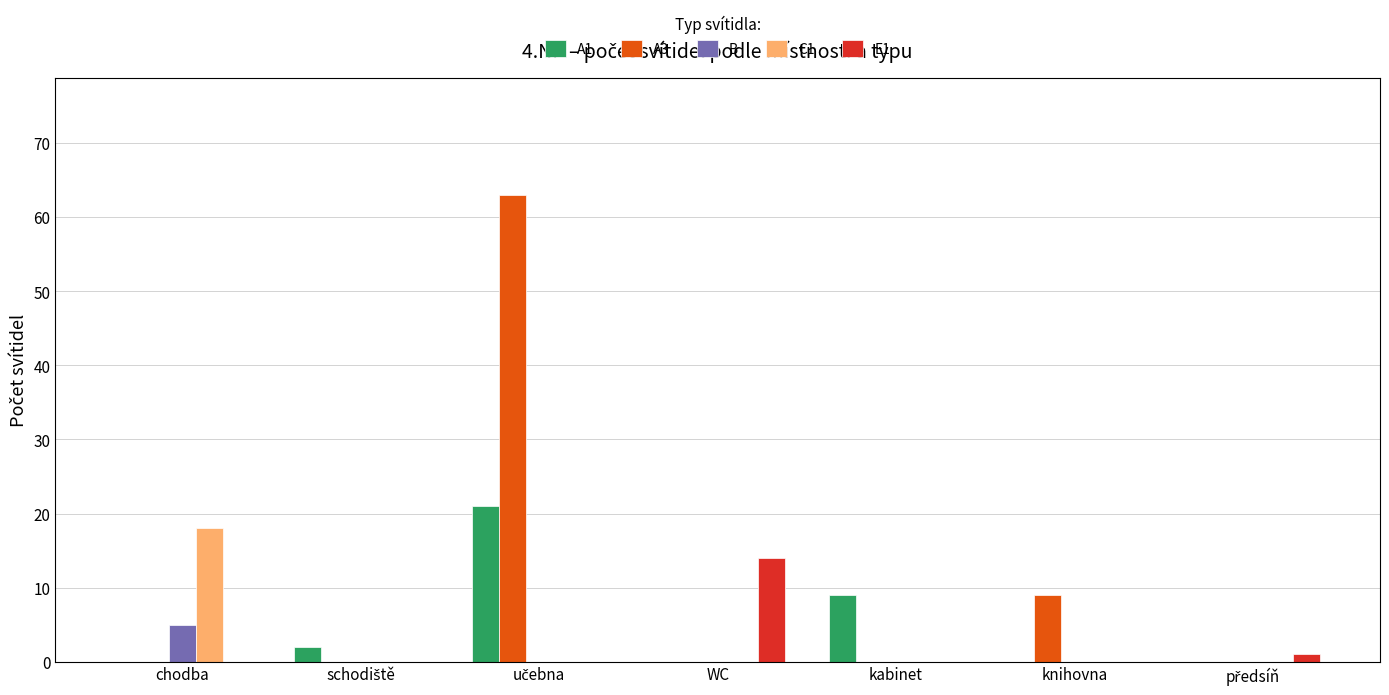

The A3 series shows 0 at kabinet. True or false?

True